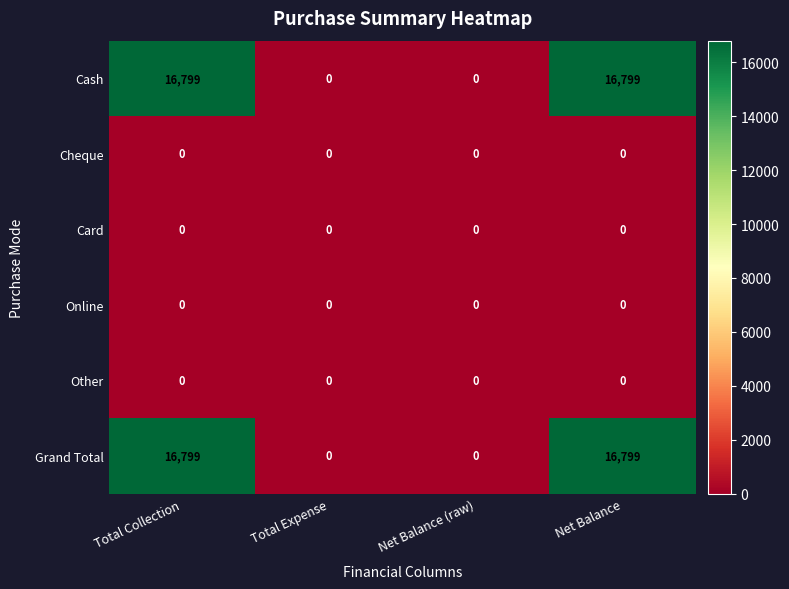

Reading left to right, extract all data points from this chart.

Cash: 16799	0	0	16799
Cheque: 0	0	0	0
Card: 0	0	0	0
Online: 0	0	0	0
Other: 0	0	0	0
Grand Total: 16799	0	0	16799